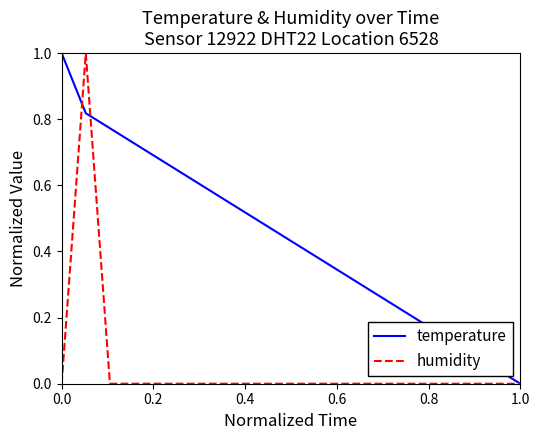

Which series has the largest total across all categories?

temperature